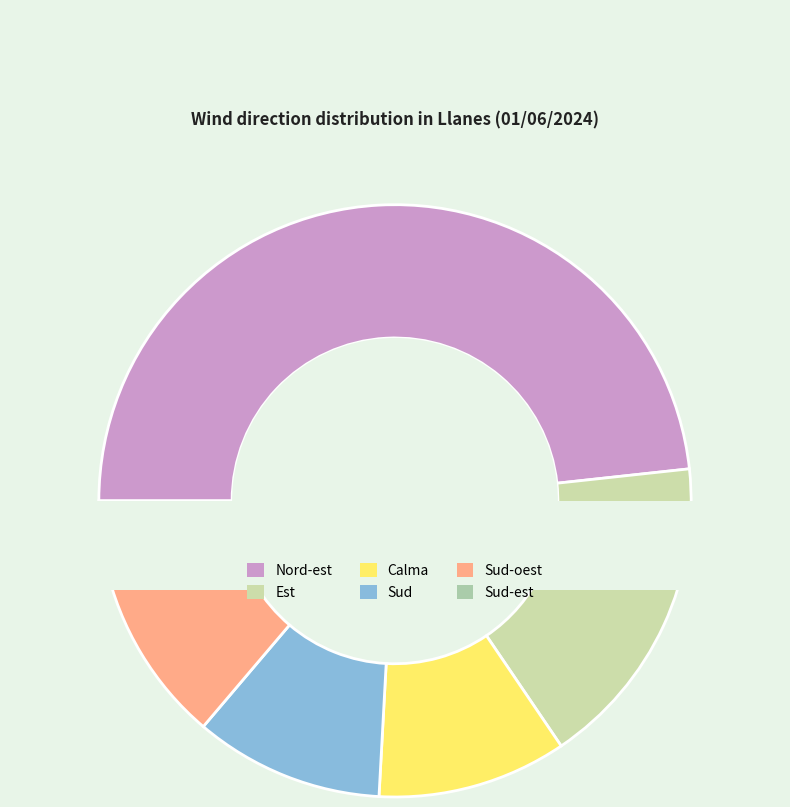

Combined, do Est and Sud account for over 50%?

No